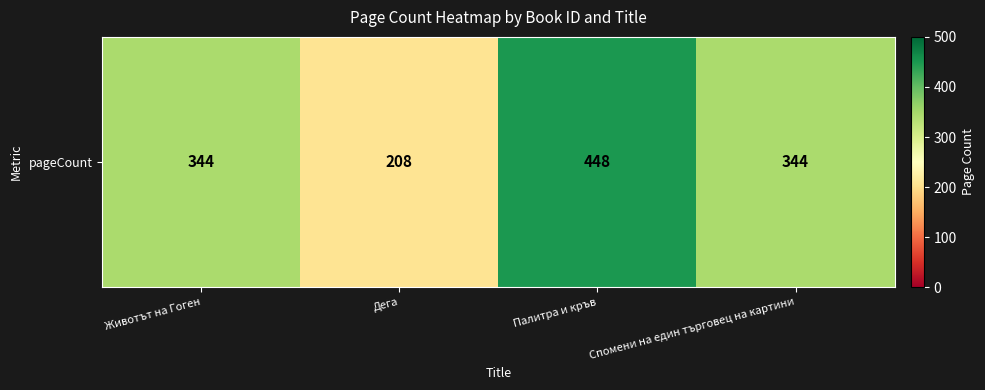

What is the minimum value shown in the chart?

208